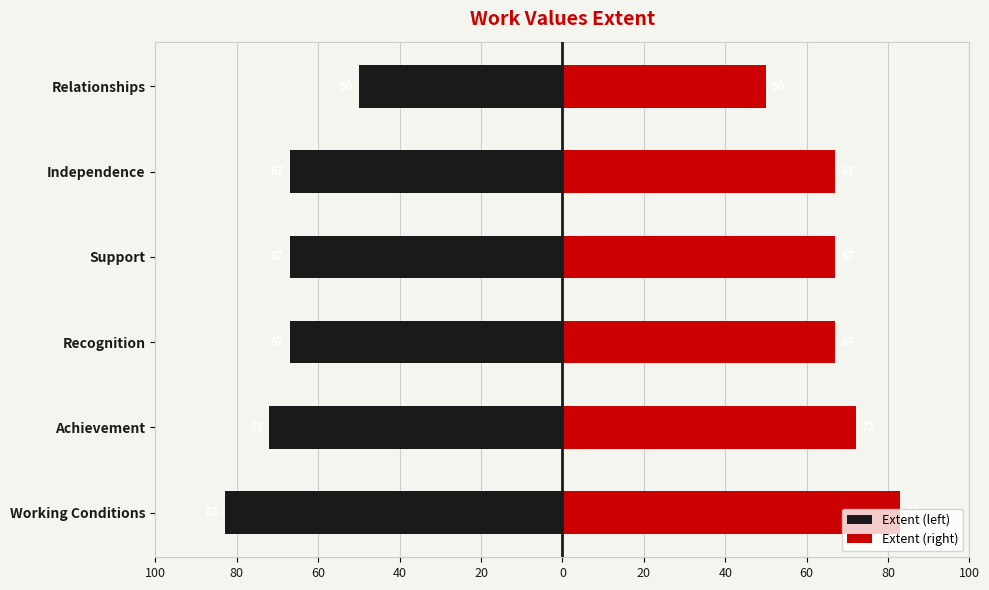

Reading left to right, transcribe all the data shown in this chart.

Extent (left): -83	-72	-67	-67	-67	-50
Extent (right): 83	72	67	67	67	50